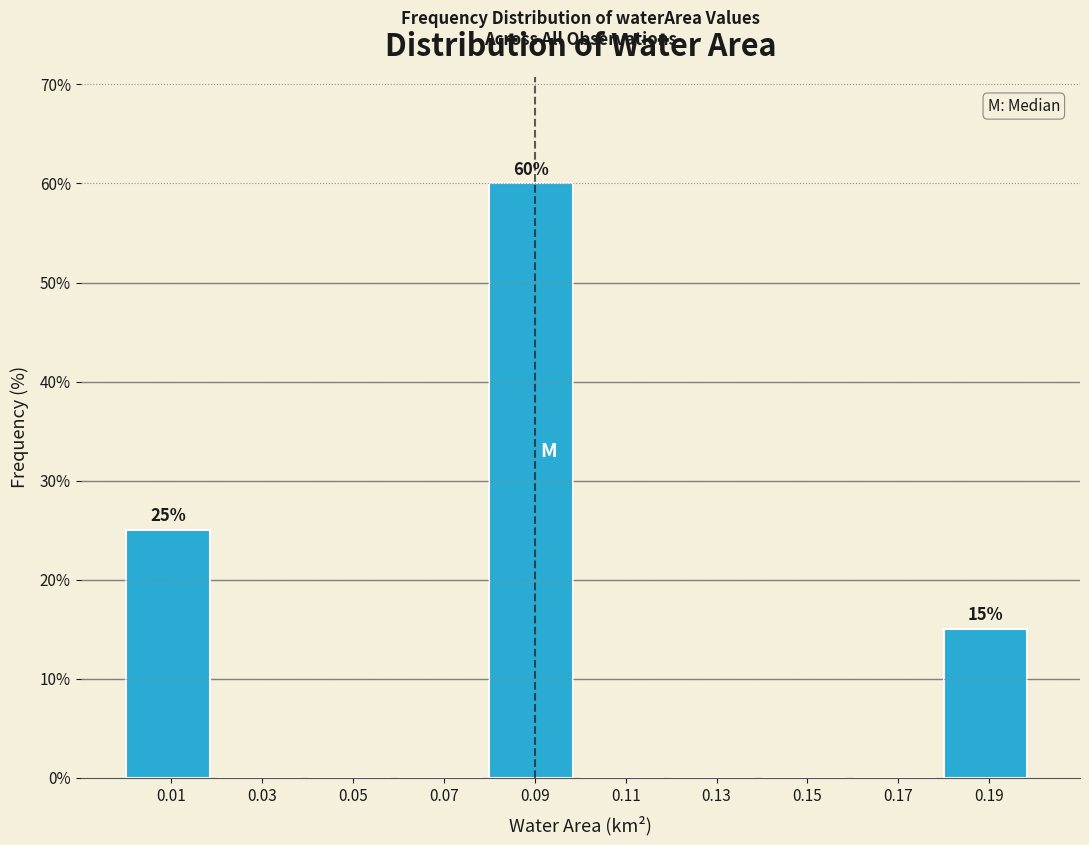

Which range on the x-axis has the tallest bar?

0.08 to 0.10